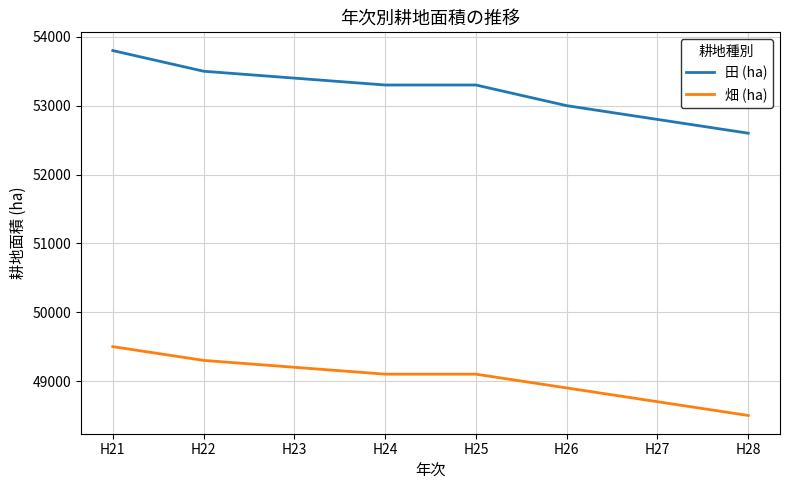

Reading left to right, what are all the values shown in this chart?

田 (ha): 53800	53500	53400	53300	53300	53000	52800	52600
畑 (ha): 49500	49300	49200	49100	49100	48900	48700	48500